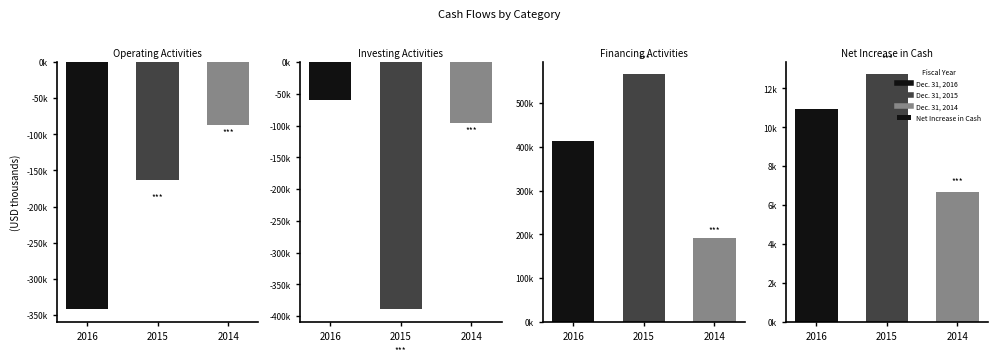

Which category has the lowest value across all series?

2015